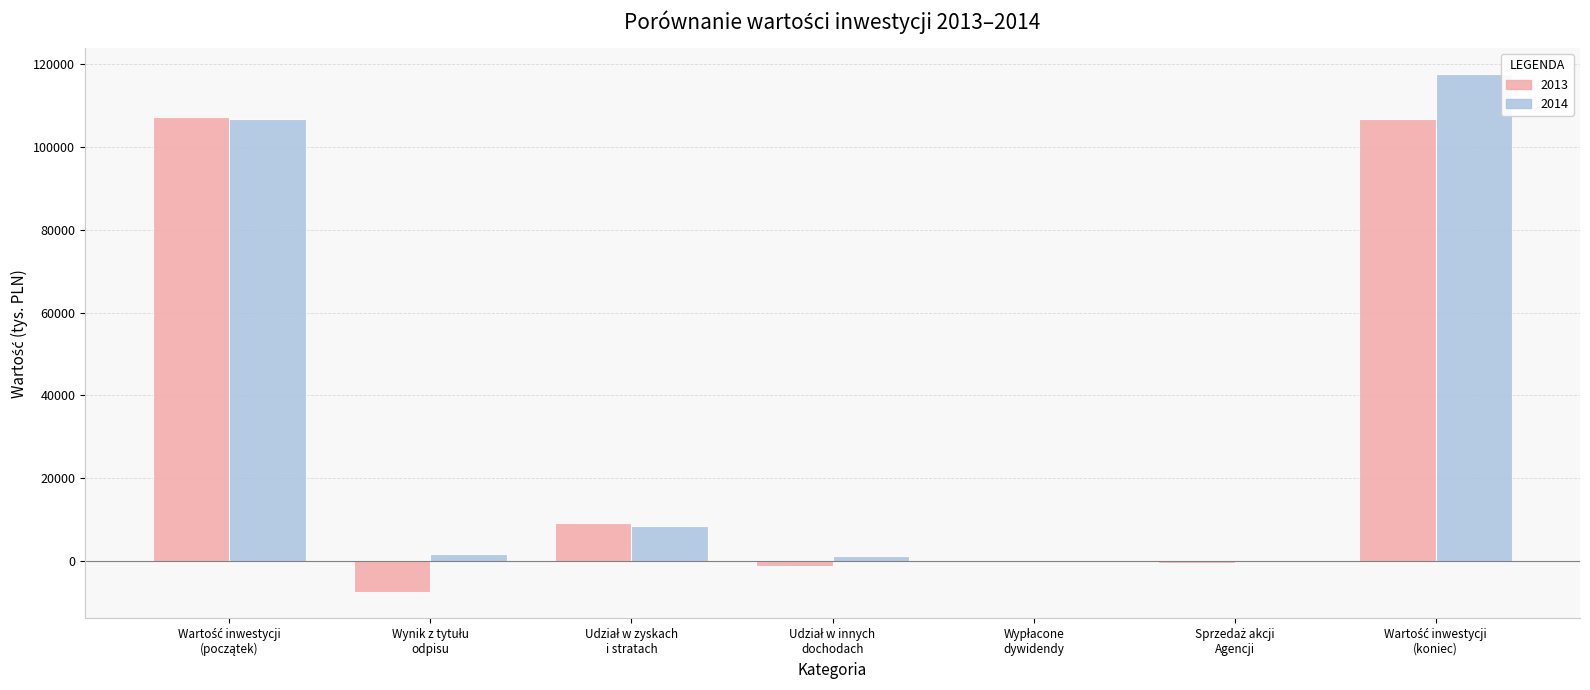

What is the greatest value displayed?

117646